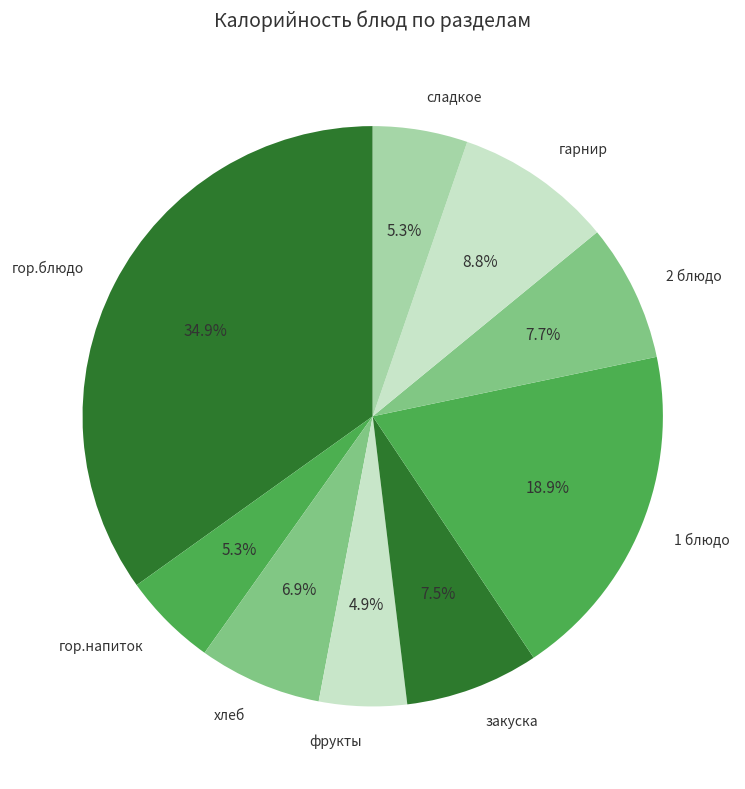

How many segments does this pie chart have?

9